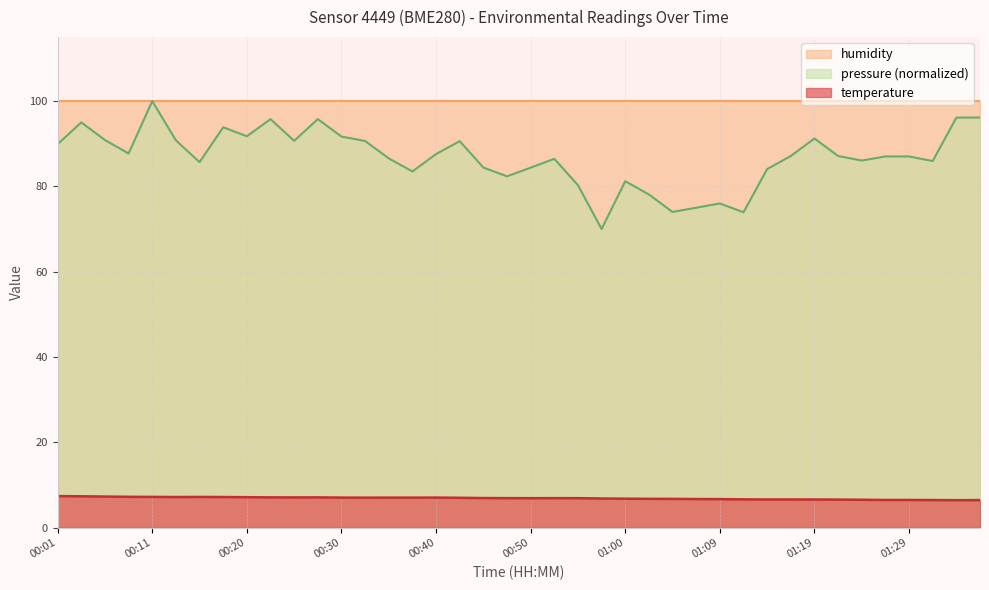

Where is the first local maximum?

00:16